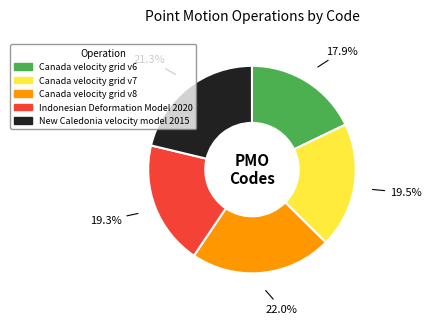

What percentage do Indonesian Deformation Model 2020 and Canada velocity grid v6 together represent?

37.2%